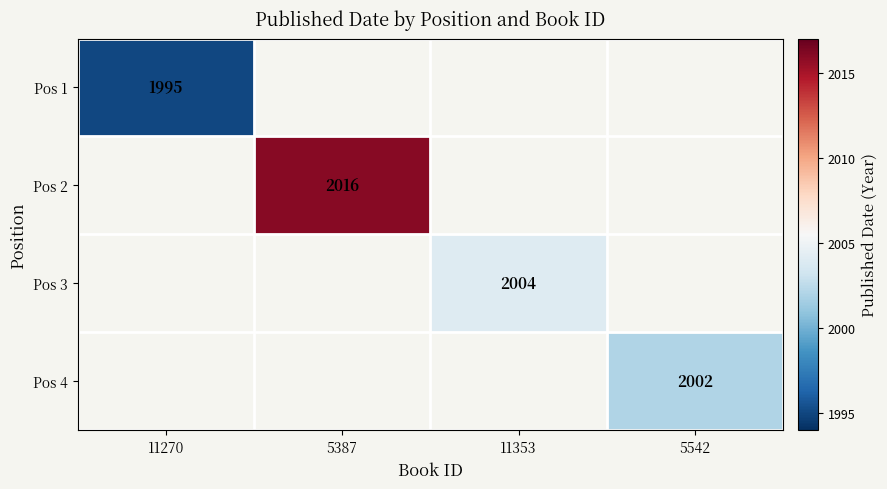

True or false: Pos 3 has a value of 3289 at 11353.

False